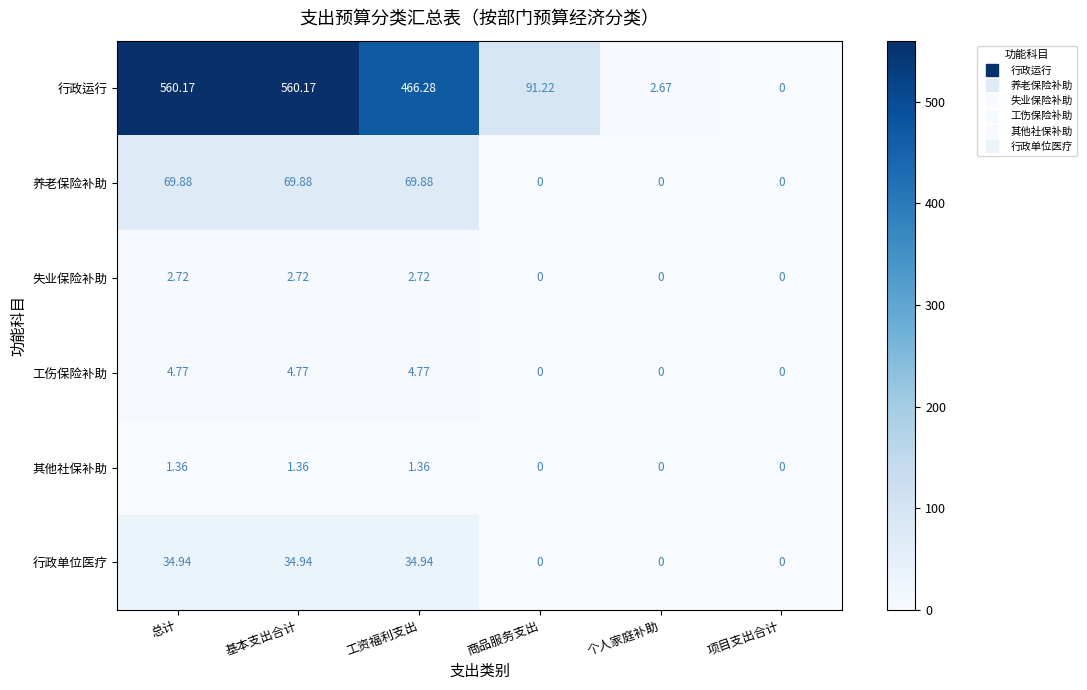

Which series has the widest spread of values?

行政运行